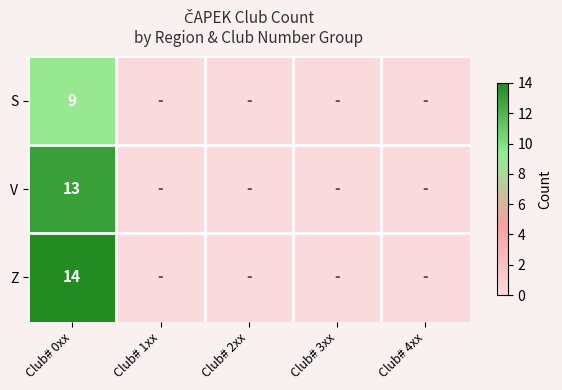

At Club# 0xx, list the series in order from smallest to largest.

S, V, Z